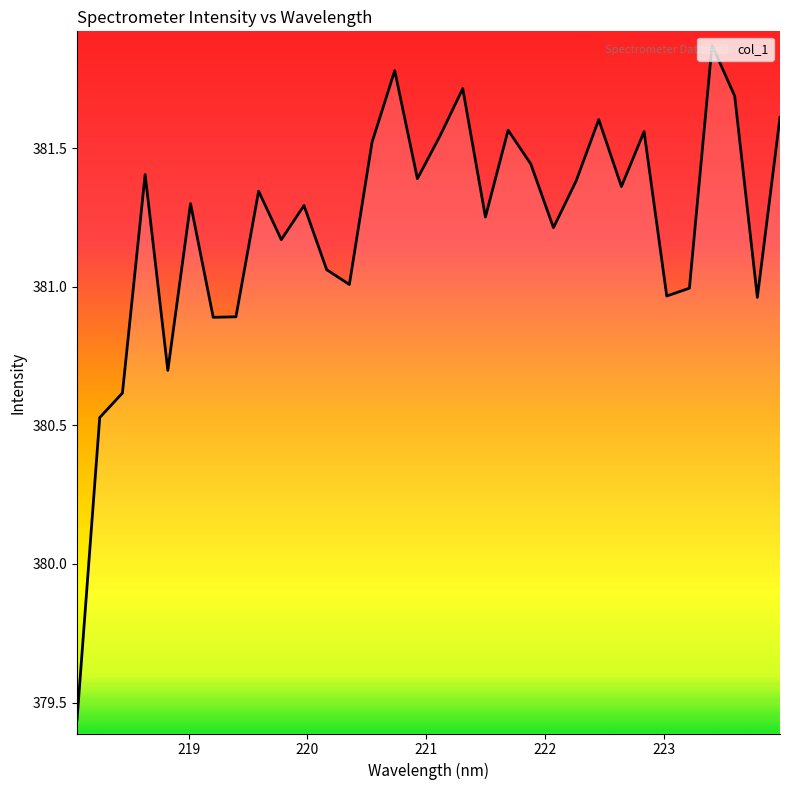

How many interior local peaks (higher than both neighbors) does the data have?

10